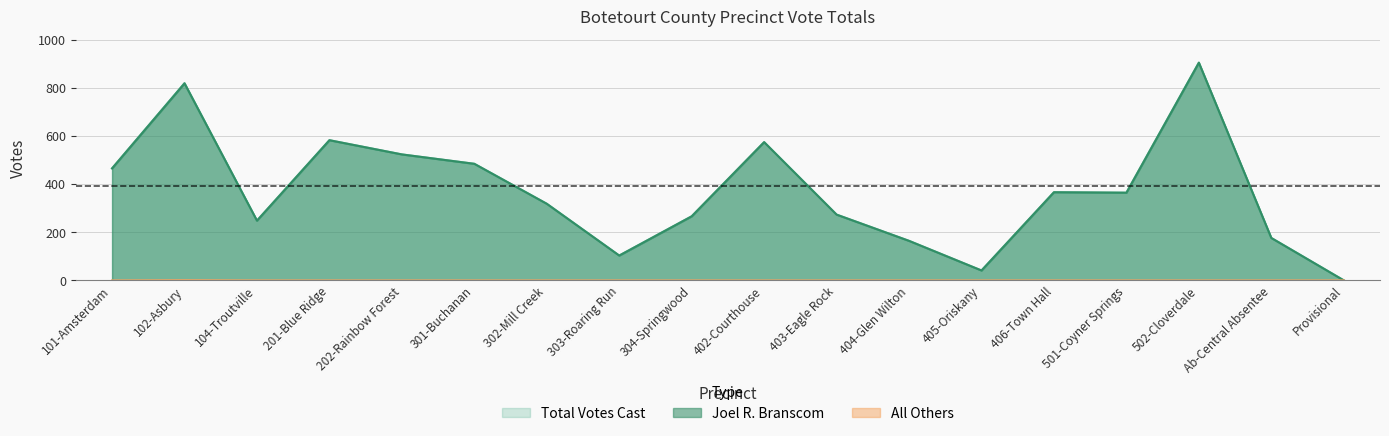

At how many categories does at least one series exceed 627?

2